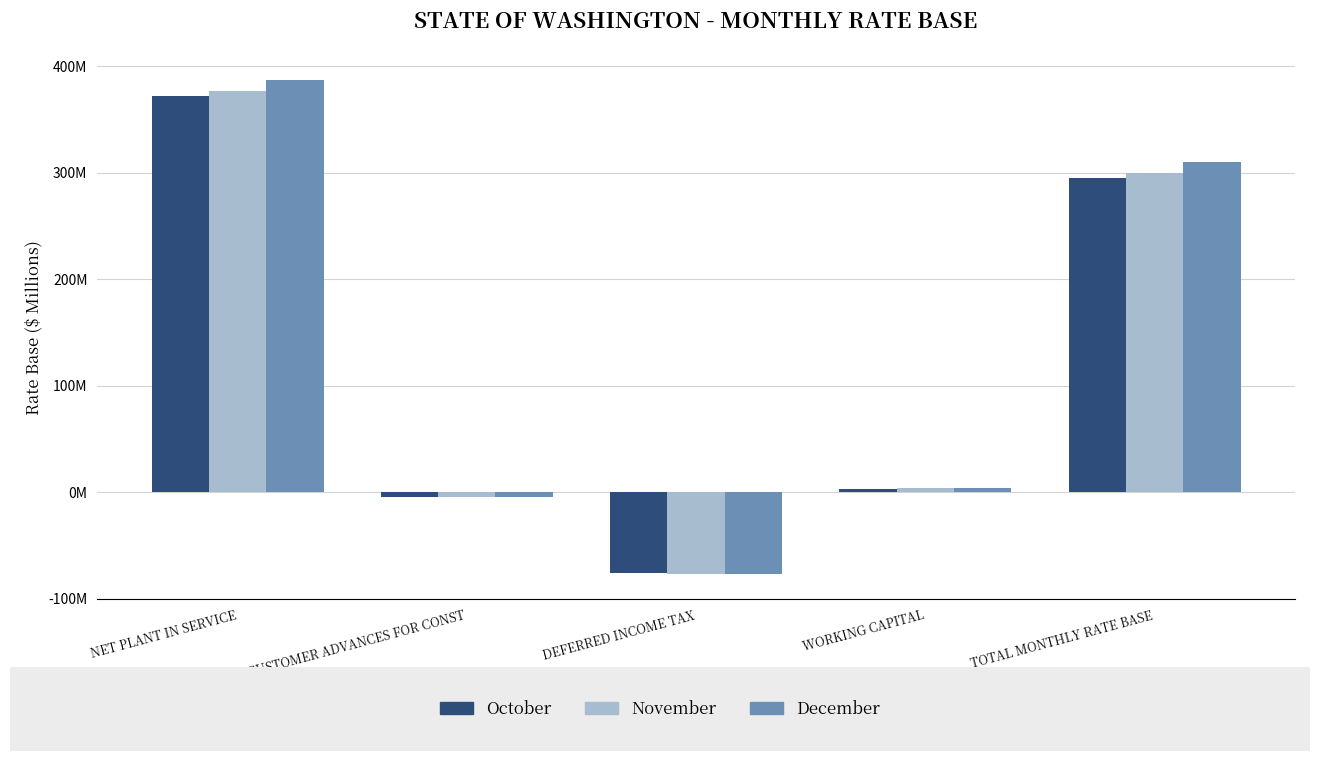

Reading left to right, extract all data points from this chart.

October: 371.8	-4.4	-75.7	3.3	295.0
November: 377.3	-4.4	-77.1	3.6	299.4
December: 386.8	-4.1	-76.7	4.0	310.0